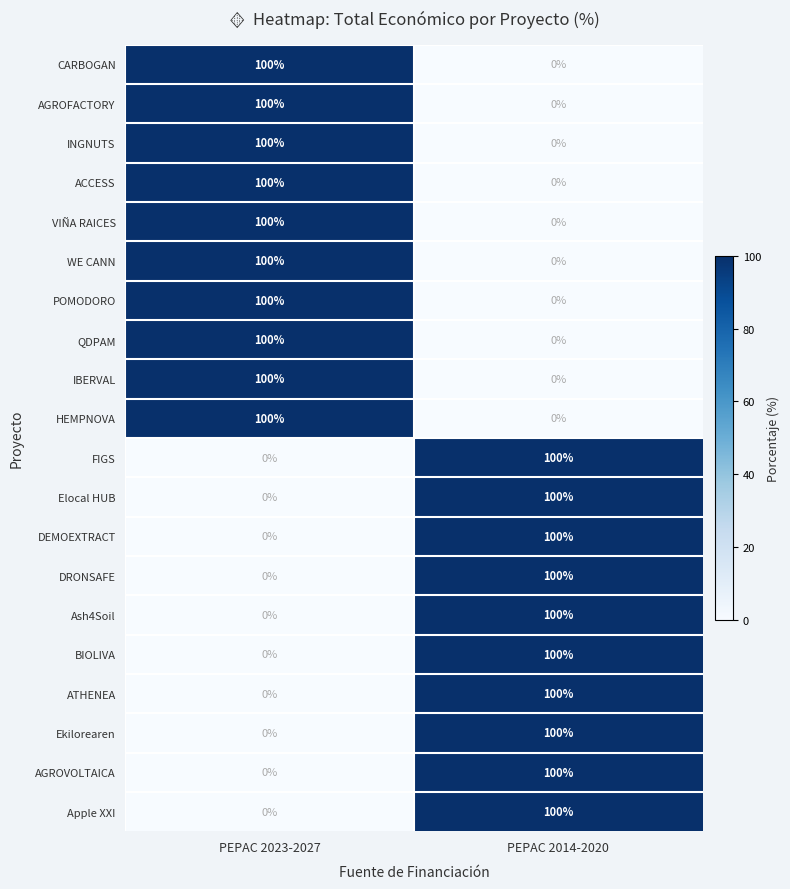

What is the maximum value for CARBOGAN?

100